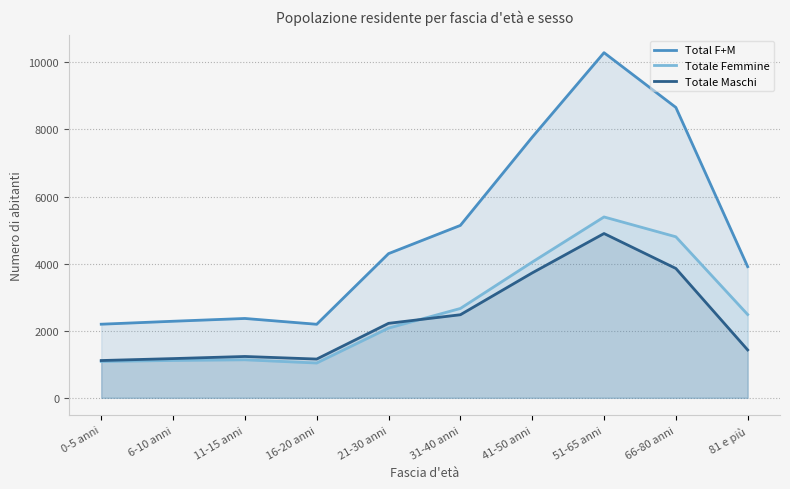

What is the label of the 10th point from the right?

0-5 anni